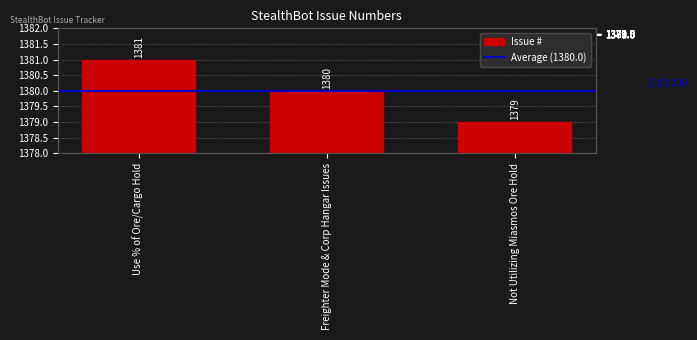

What position from the left is Freighter Mode & Corp Hangar Issues?

2